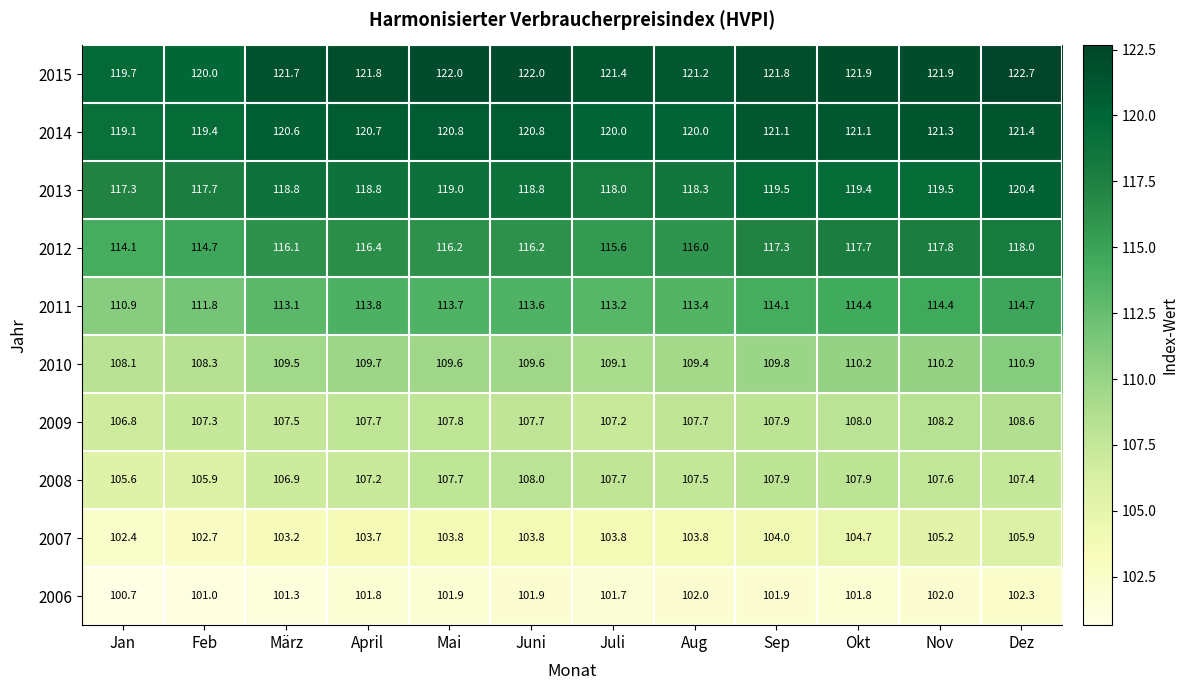

The 2013 series shows 118.0 at Juli. True or false?

True